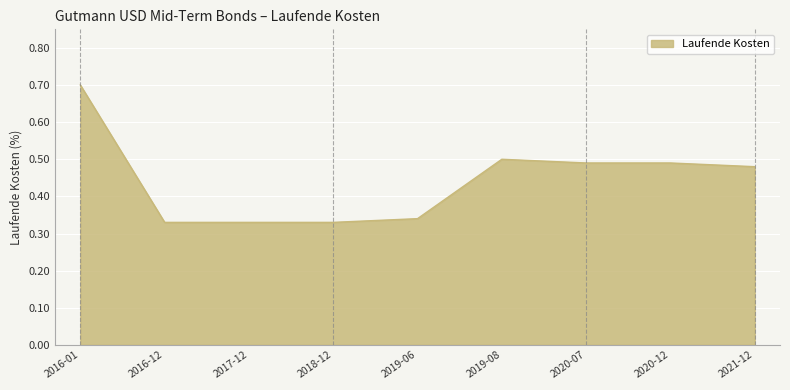

Which has a higher value, 2021-12 or 2019-08?

2019-08